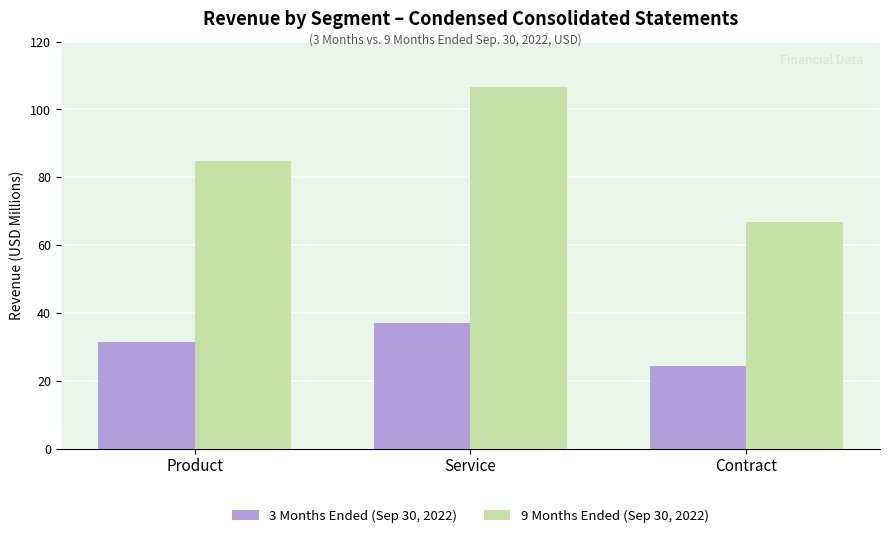

Which series has the largest total across all categories?

9 Months Ended (Sep 30, 2022)